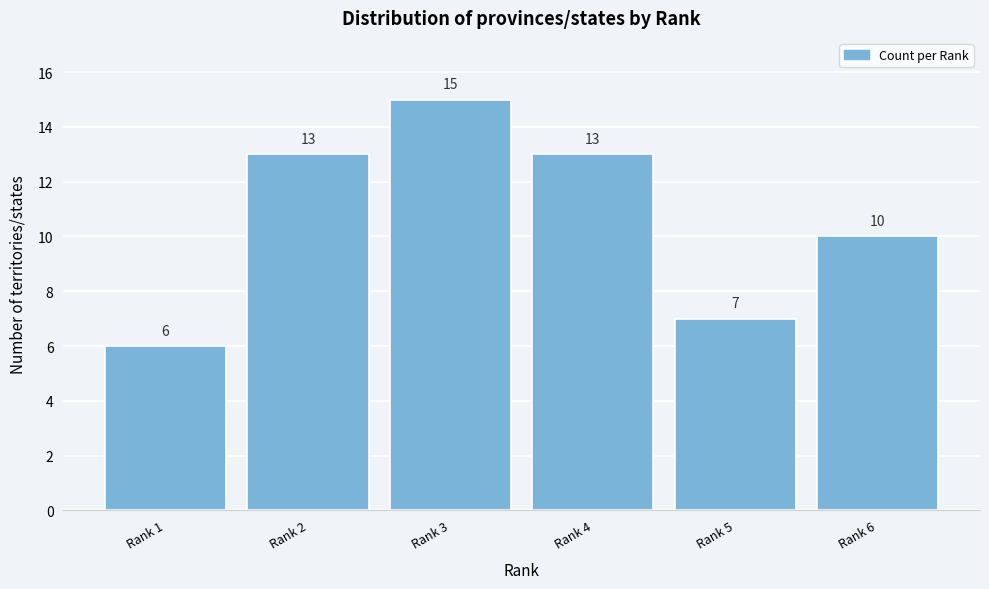

Reading right to left, list all the values displayed in this chart.

10	7	13	15	13	6